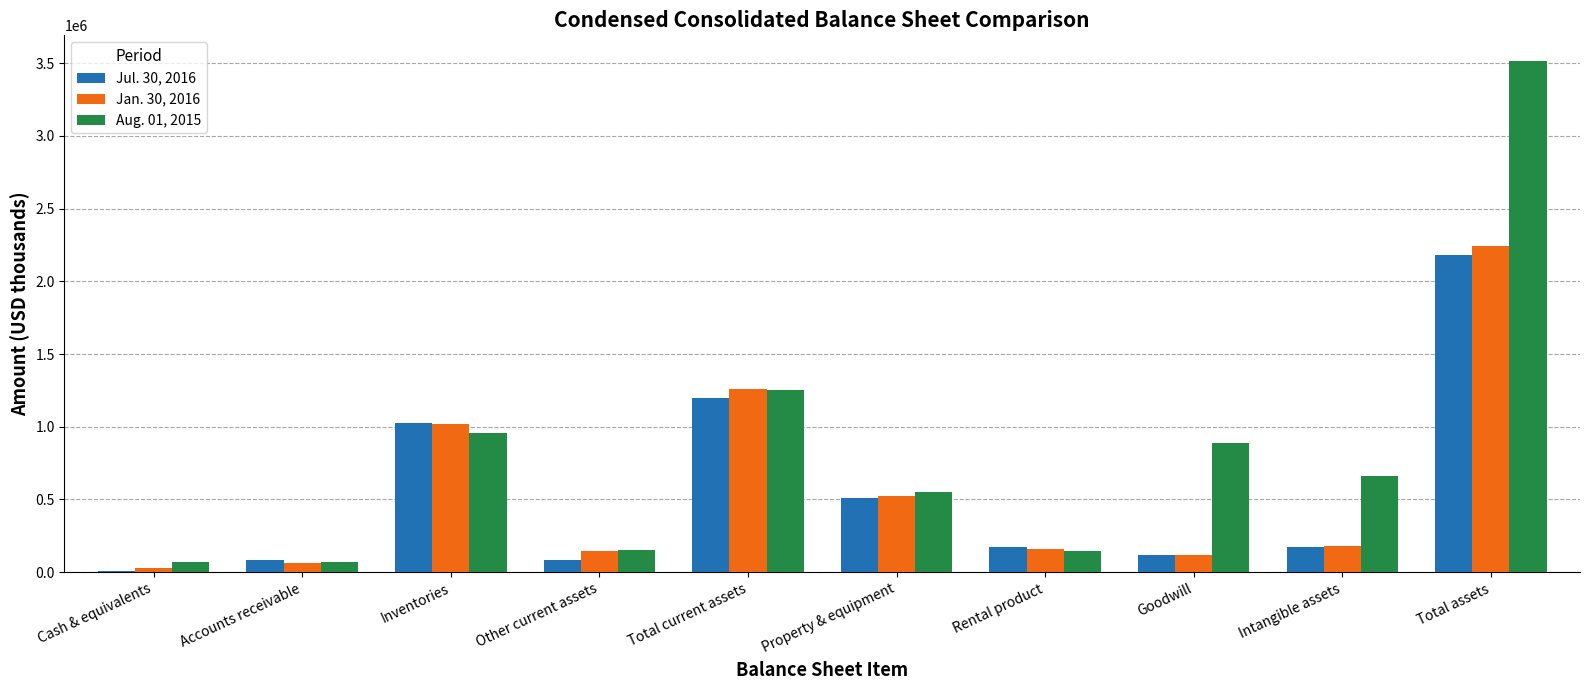

How many data points in Jan. 30, 2016 are less than 178510?

5